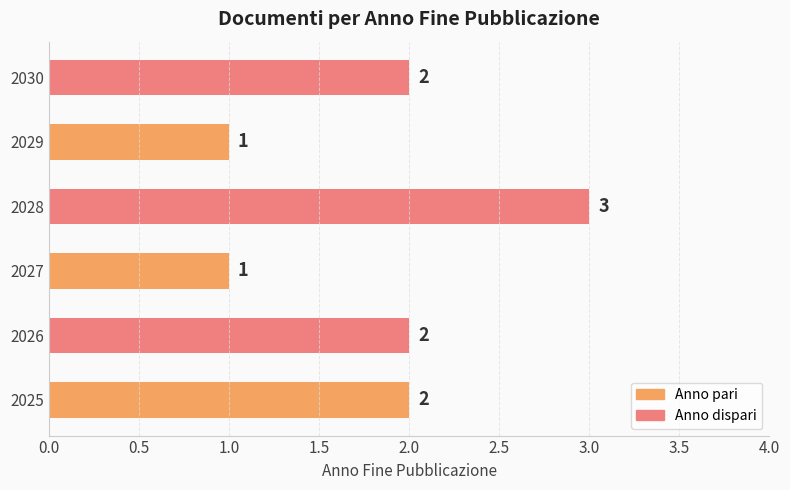

What is the greatest value displayed?

3